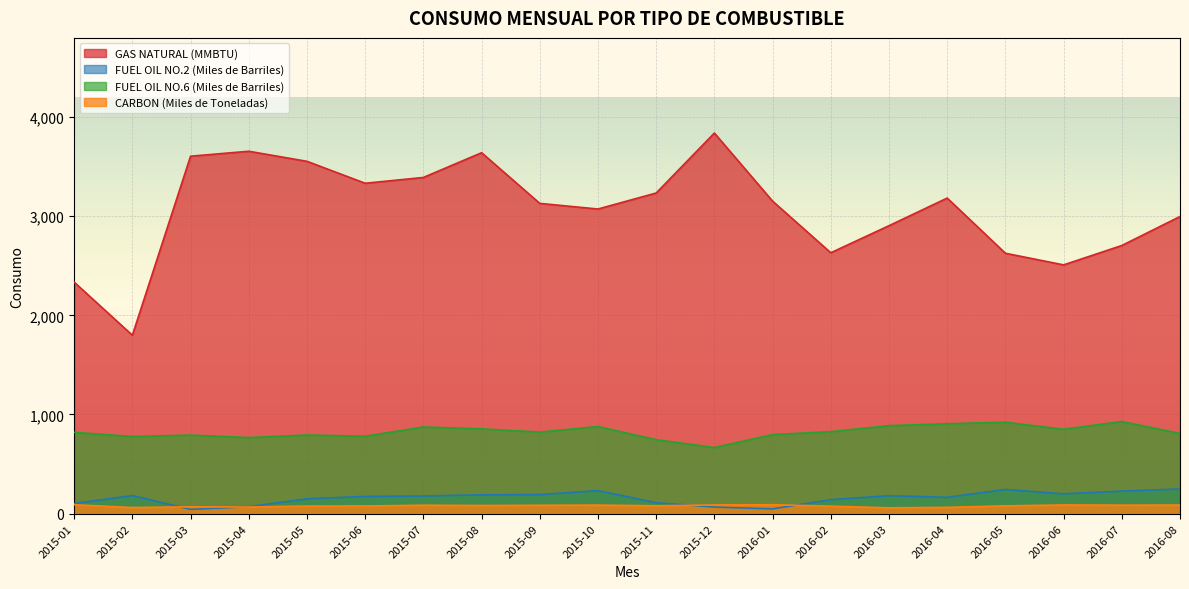

At which category does the chart reach its minimum across all series?

2015-03